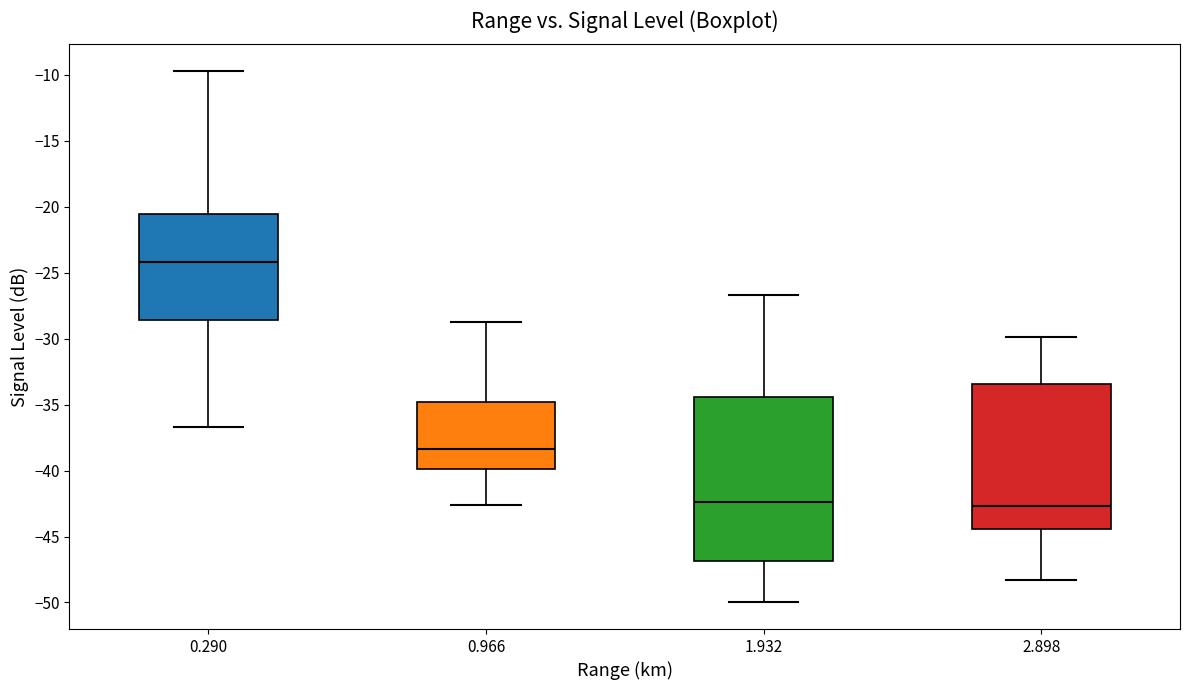

Which box has the highest median line?

0.290